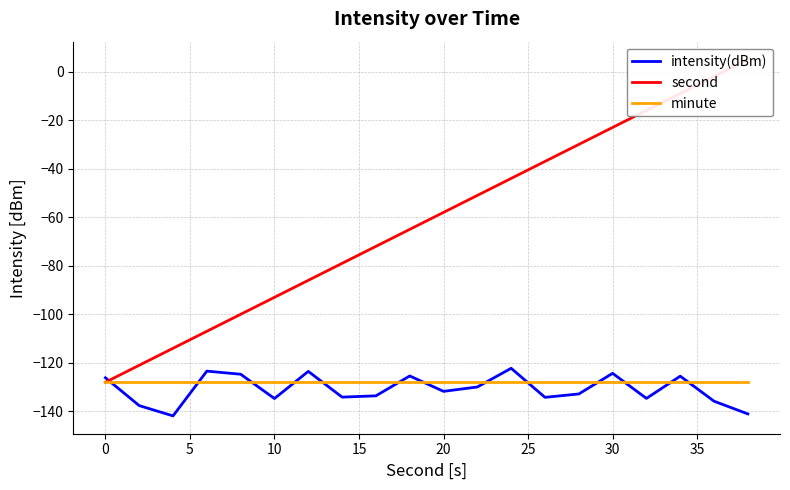

How many series are shown in this chart?

3